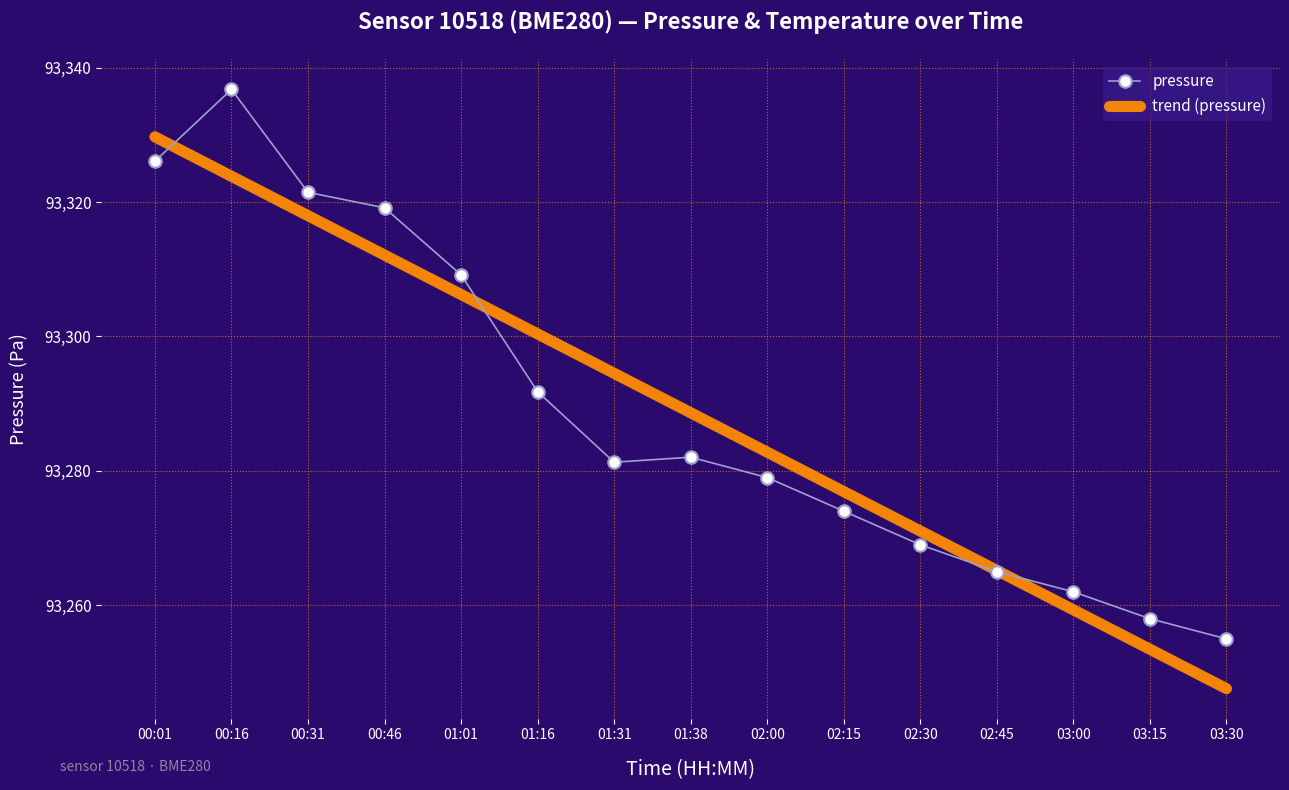

Is it true that pressure equals 93336.8 at 00:16?

True